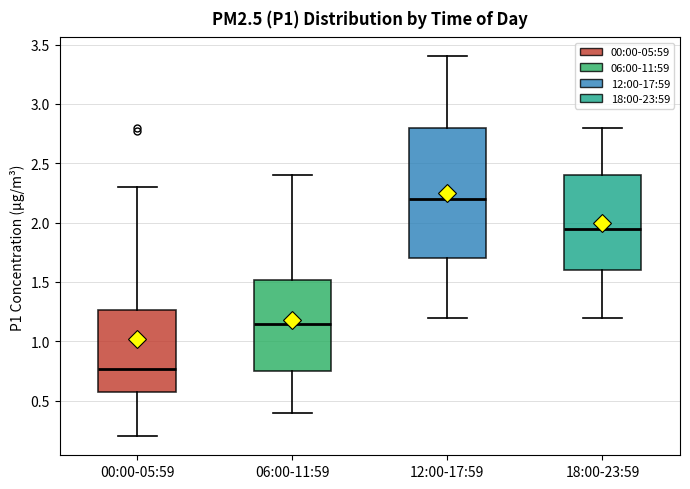

Which box has the highest median line?

12:00-17:59